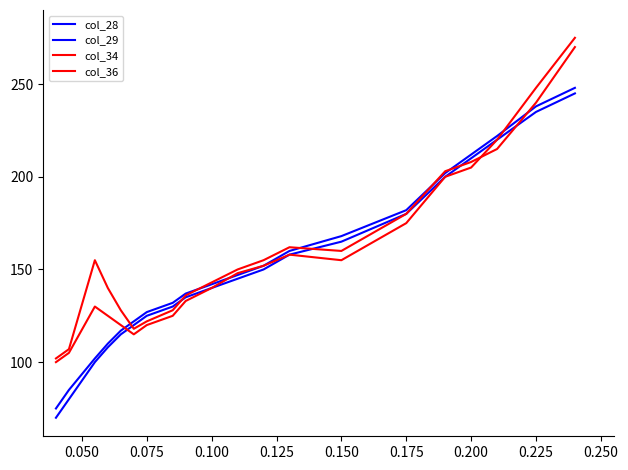

After their last crossing, which series has the higher values: col_34 or col_29?

col_34